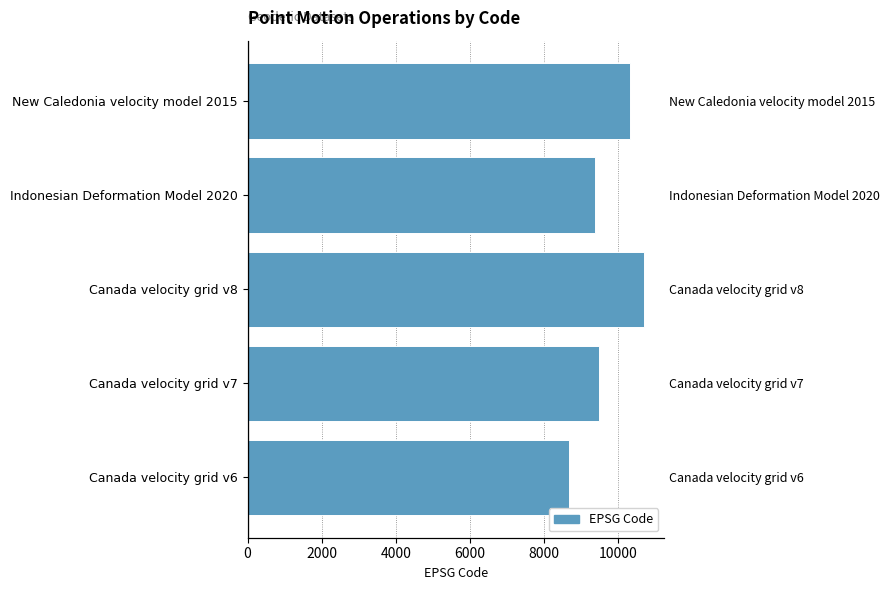

What is the difference between the maximum and minimum values?

2031